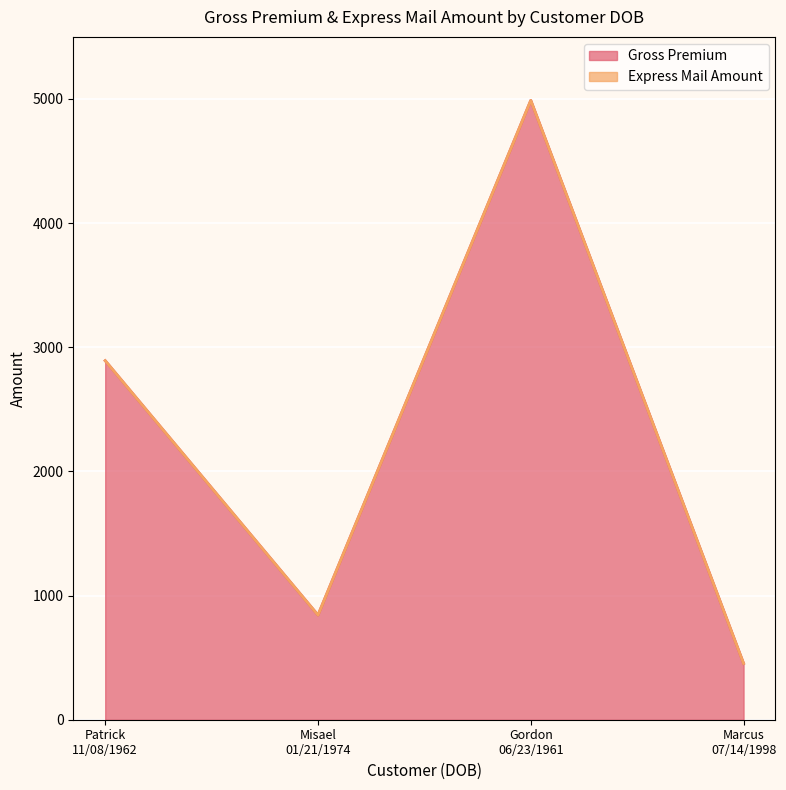

True or false: the data shows 1152.4 at Misael
01/21/1974.

False